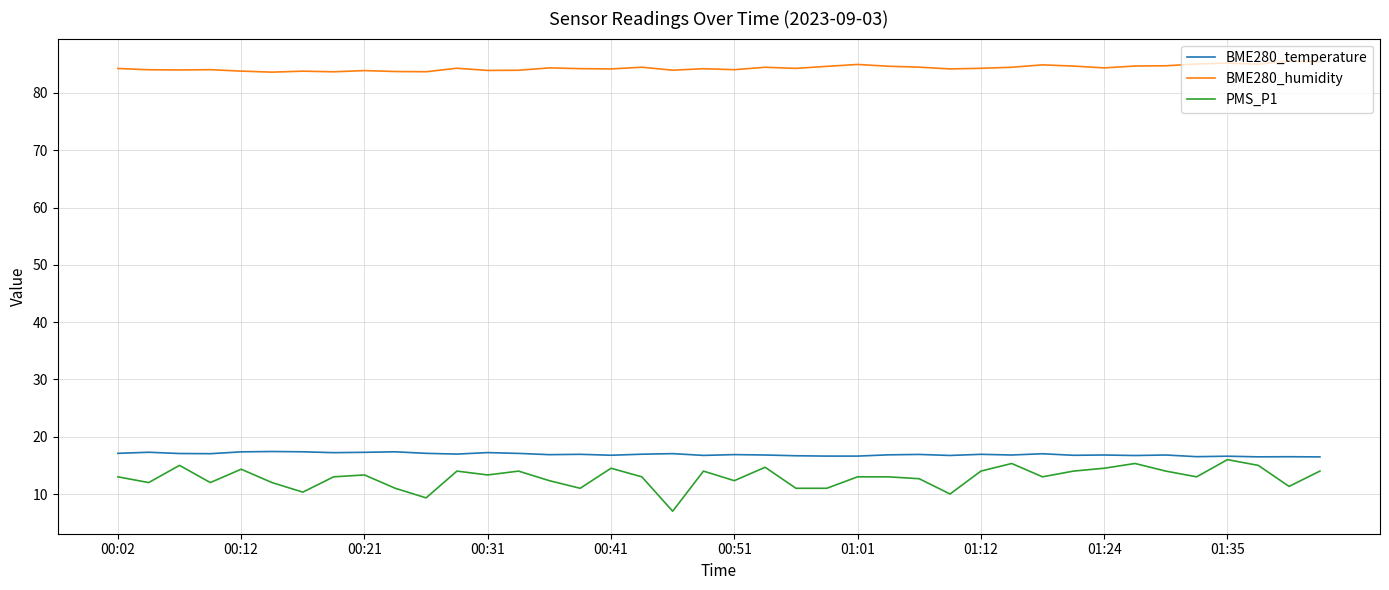

True or false: BME280_humidity and BME280_temperature cross at least once.

False